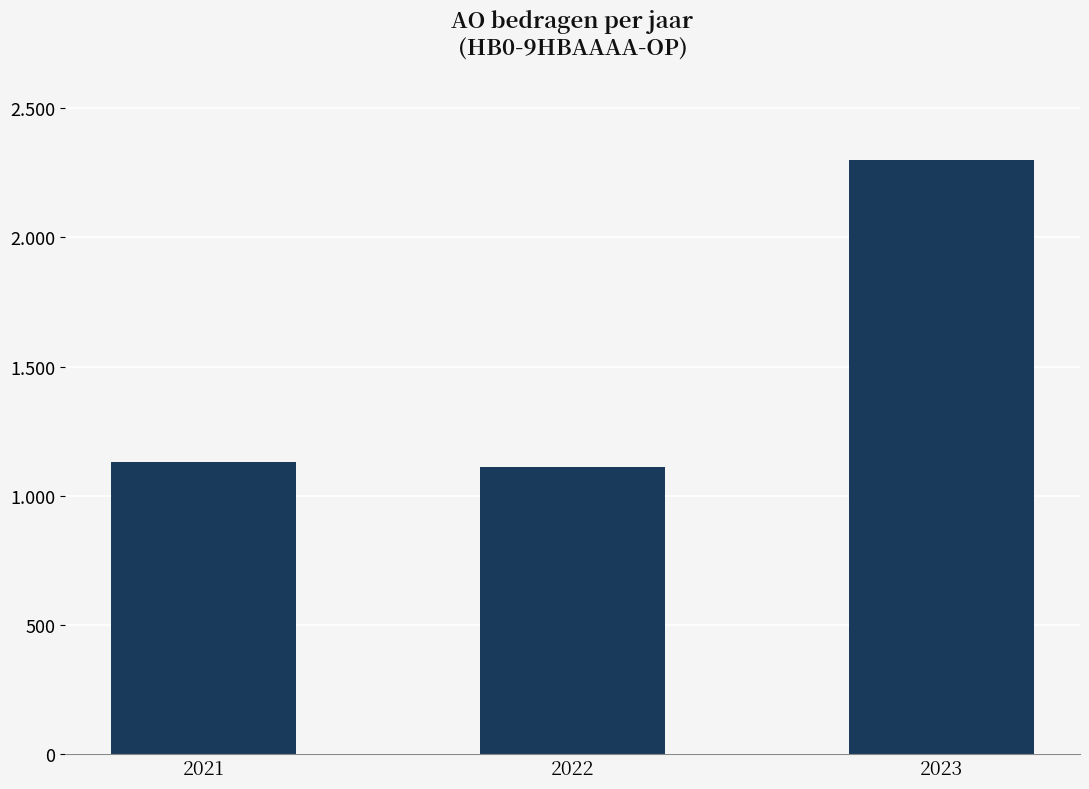

Which has a higher value, 2023 or 2021?

2023